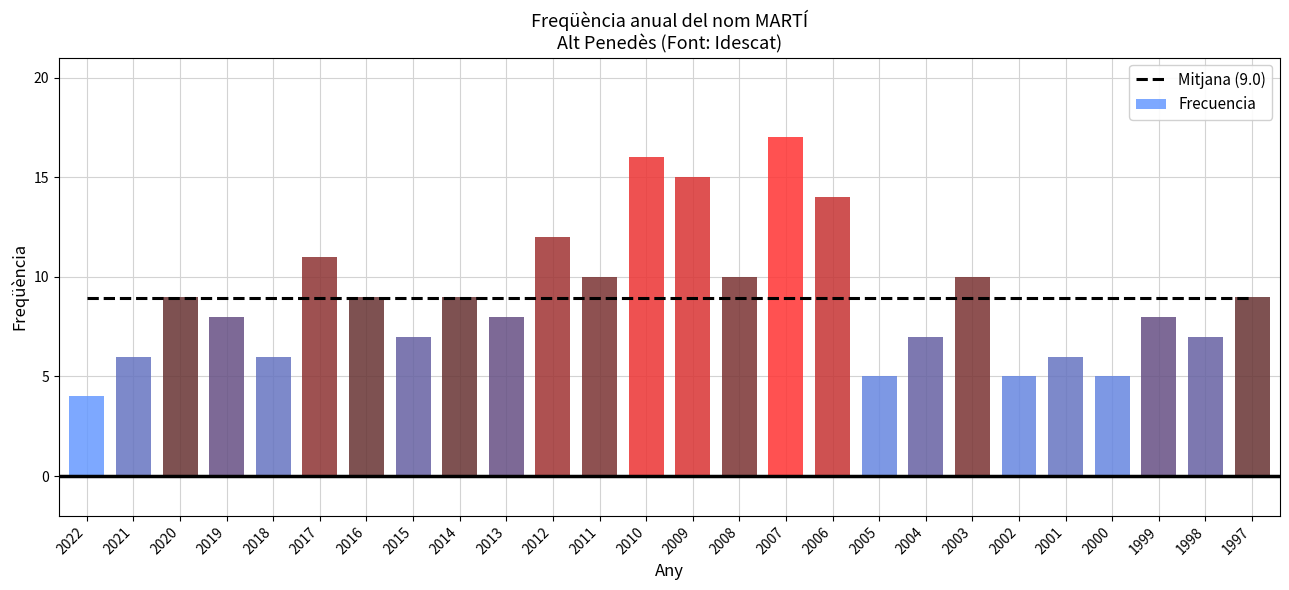

How many groups of bars are there?

26